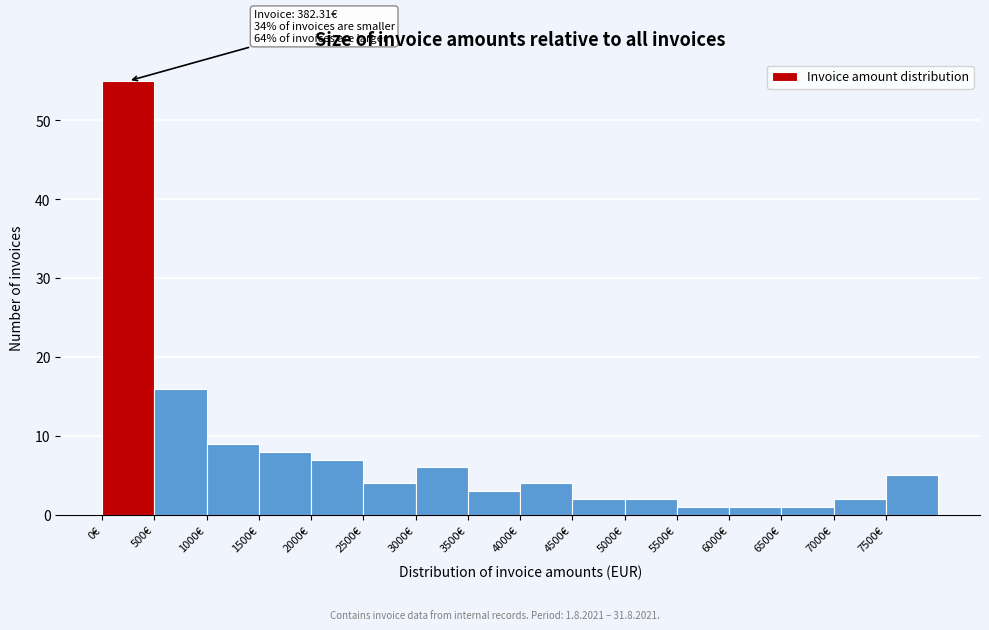

Which range on the x-axis has the tallest bar?

0 to 500